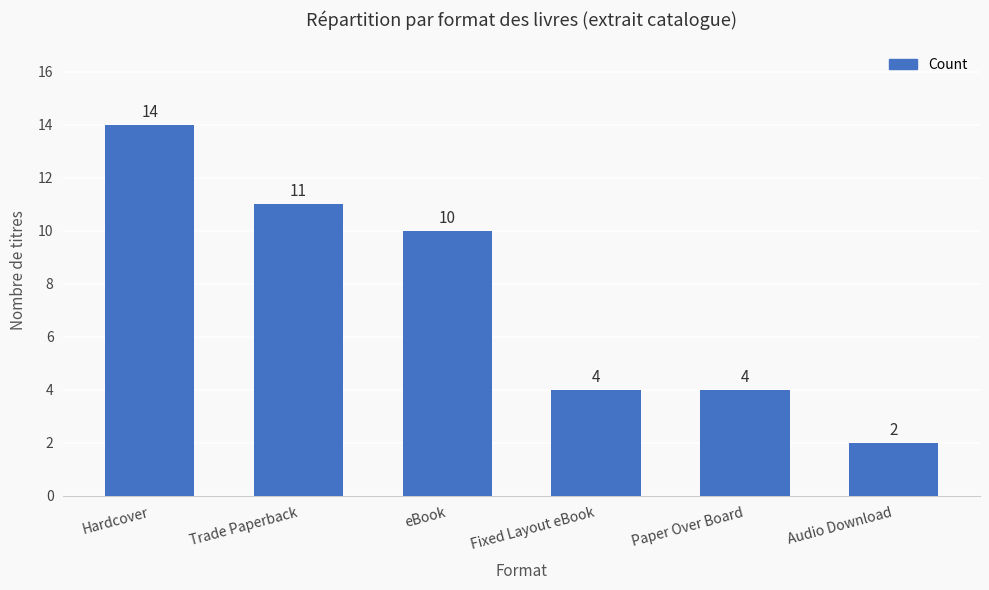

Which label corresponds to the smallest value in the chart?

Audio Download